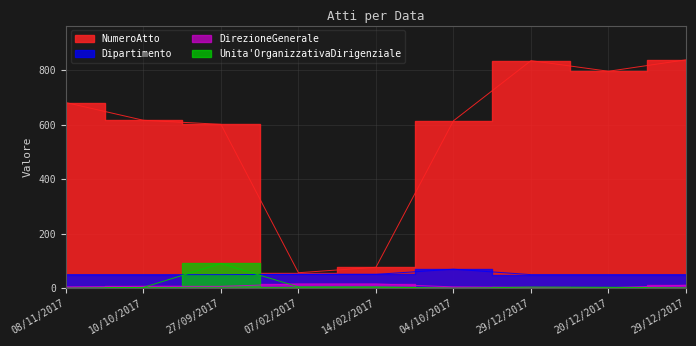

The Unita'OrganizzativaDirigenziale series shows 8 at 14/02/2017. True or false?

False